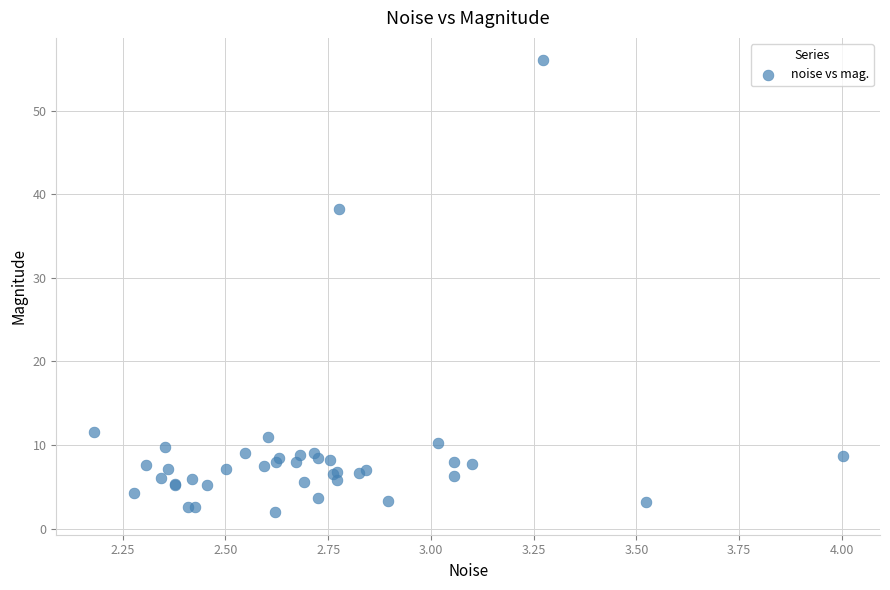

What Y value in the scatter plot is closest to 28?

38.3